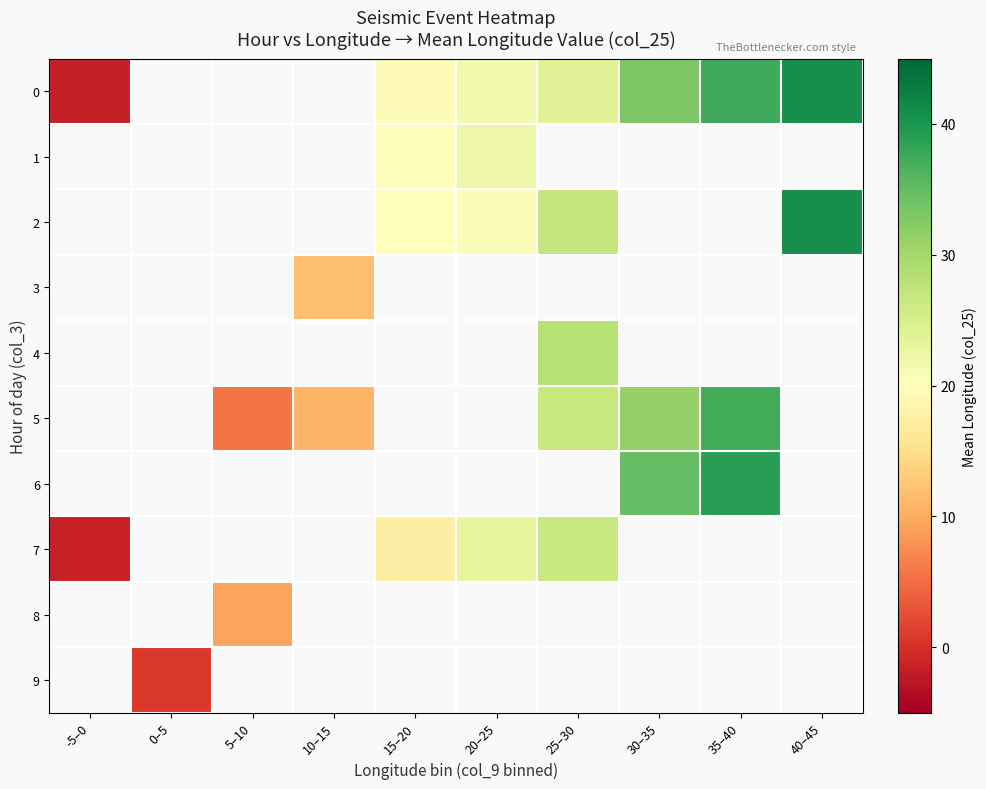

Which label corresponds to the largest value in the chart?

40–45